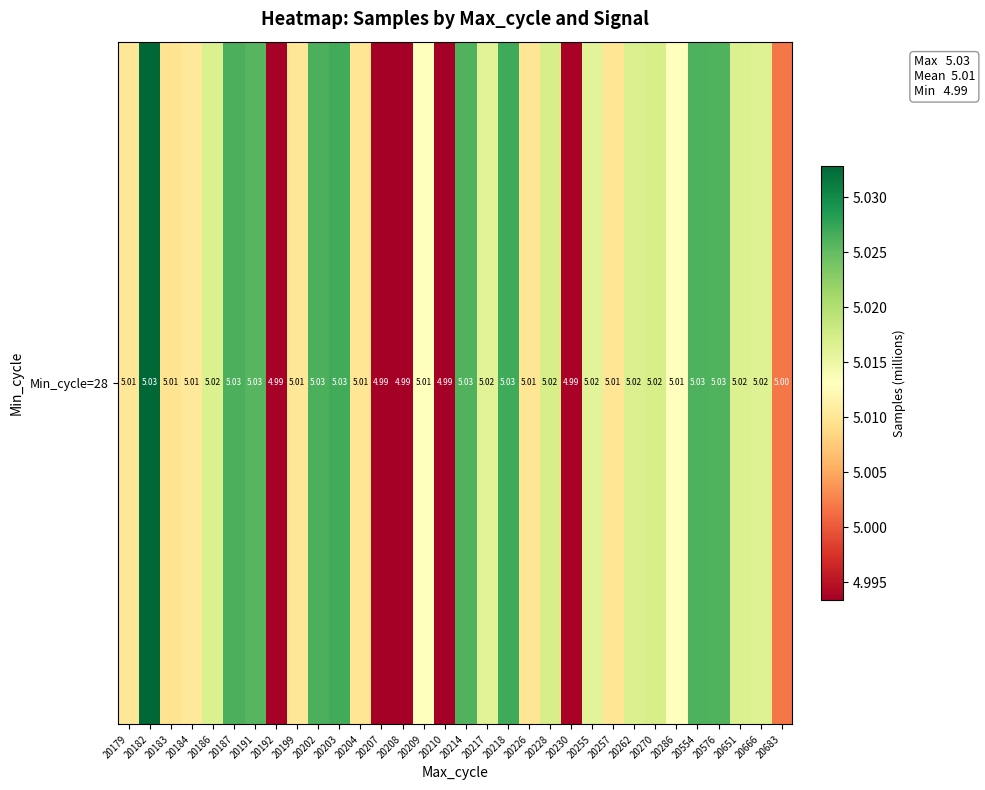

Where is the data nearest to the value 5?

20683